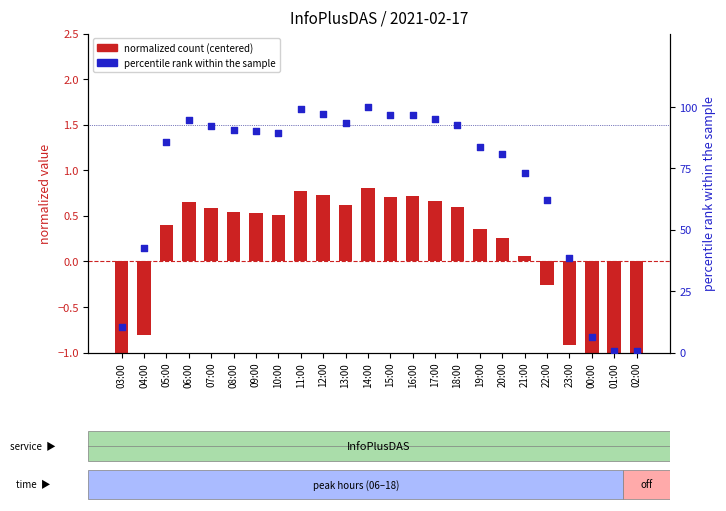

Which series has the widest spread of Y values?

percentile rank within the sample